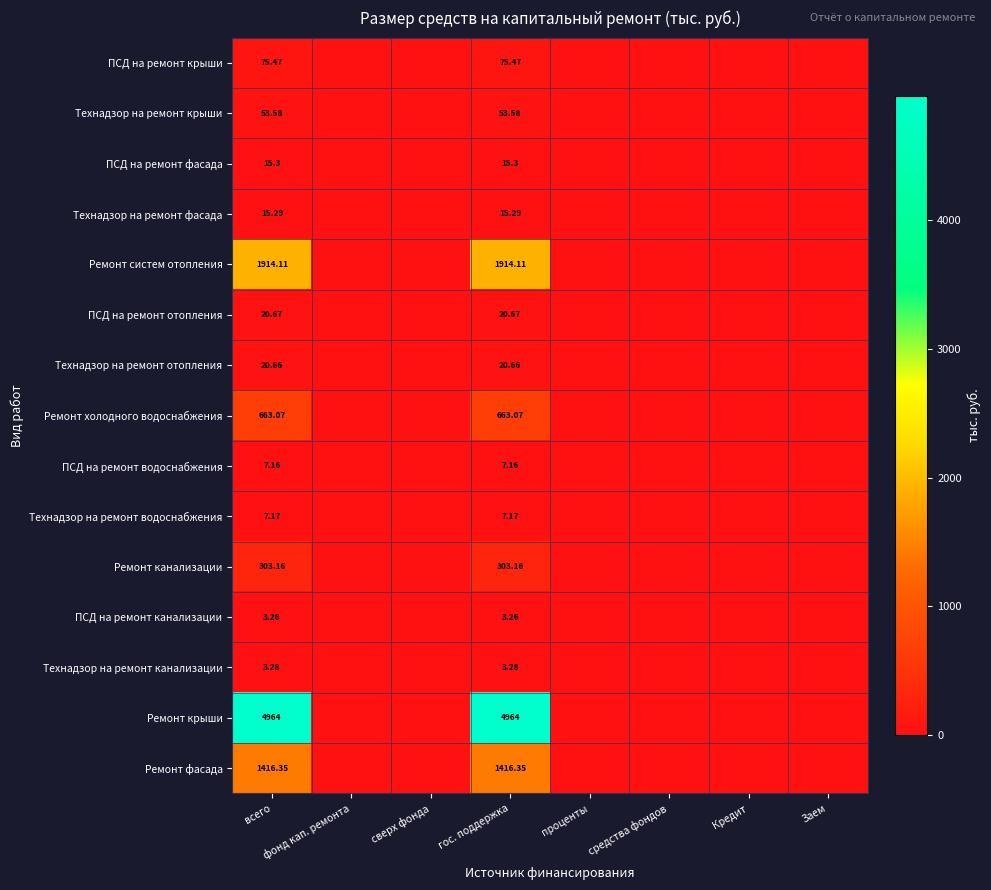

At гос. поддержка, list the series in order from largest to smallest.

Ремонт крыши, Ремонт систем отопления, Ремонт фасада, Ремонт холодного водоснабжения, Ремонт канализации, ПСД на ремонт крыши, Технадзор на ремонт крыши, ПСД на ремонт отопления, Технадзор на ремонт отопления, ПСД на ремонт фасада, Технадзор на ремонт фасада, Технадзор на ремонт водоснабжения, ПСД на ремонт водоснабжения, Технадзор на ремонт канализации, ПСД на ремонт канализации